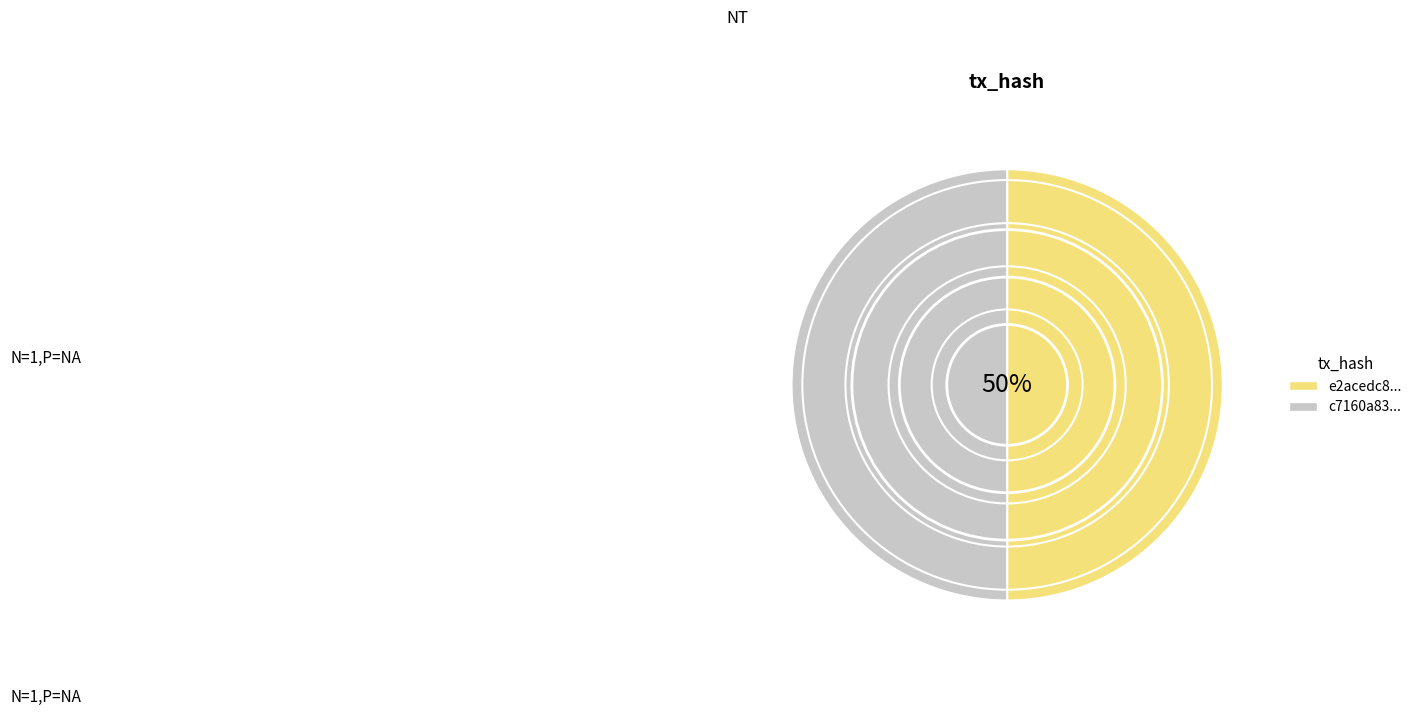

True or false: c7160a83... accounts for 65% of the total.

False